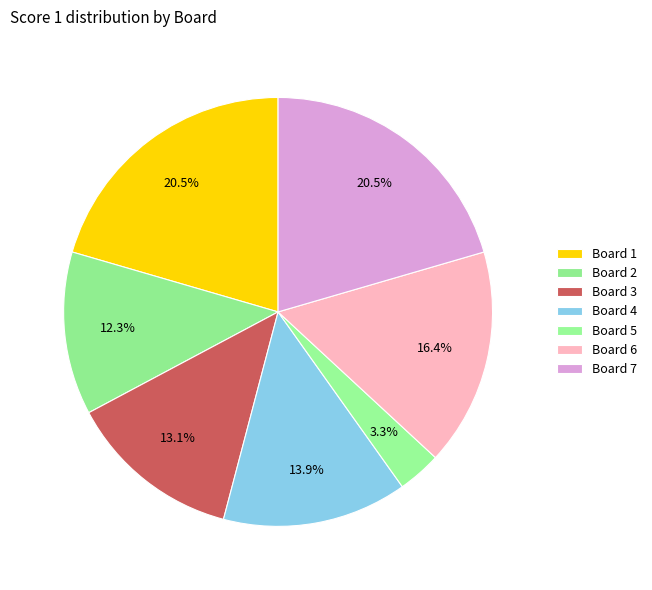

What percentage is the Board 5 slice, to the nearest percent?

3%